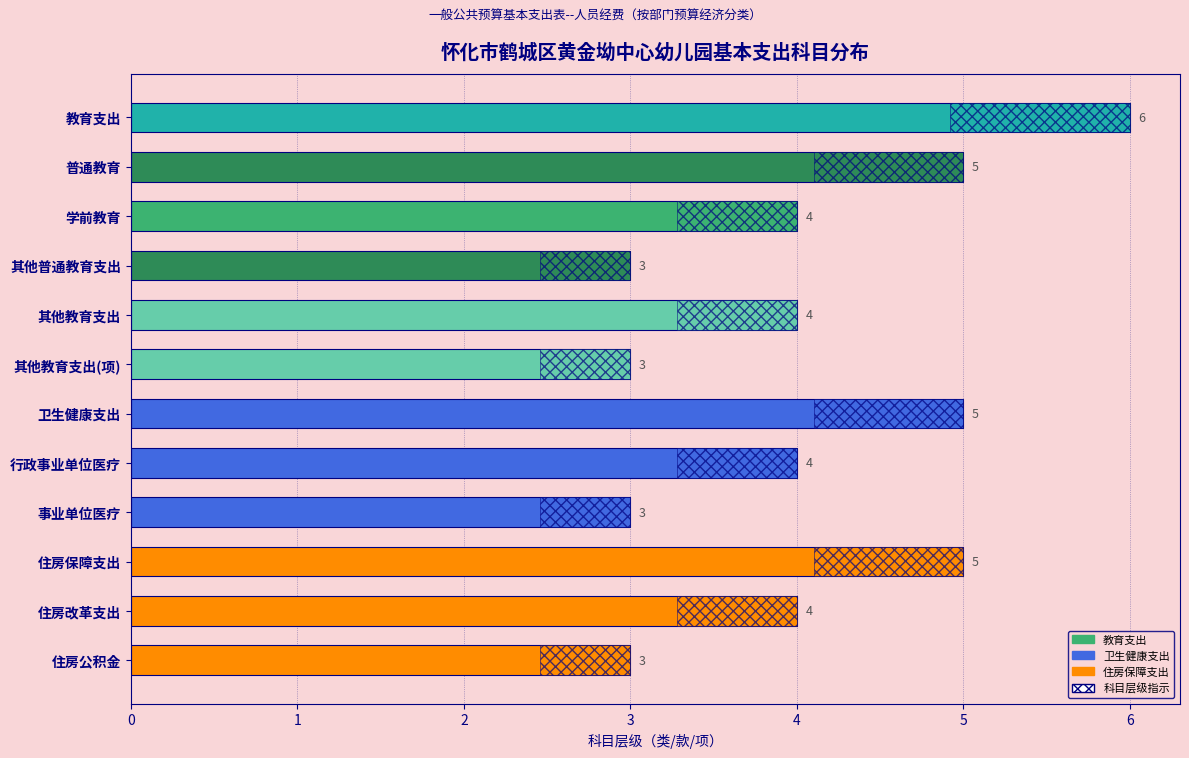

What is the average value?

4